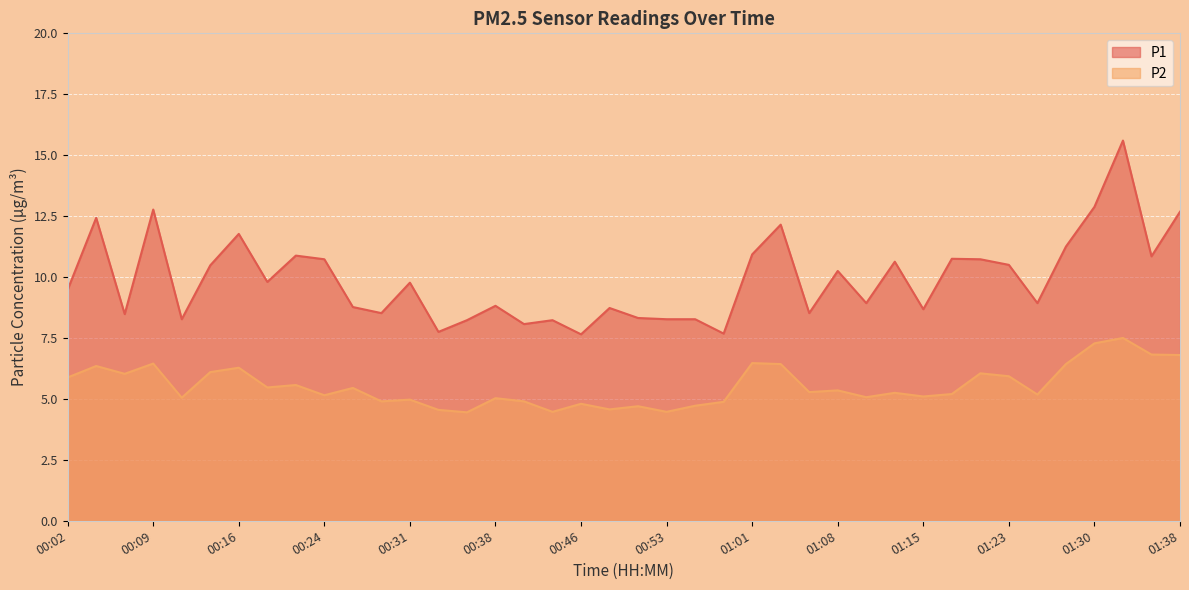

Is the value of P1 at 00:26 greater than the value of P2 at 01:20?

Yes